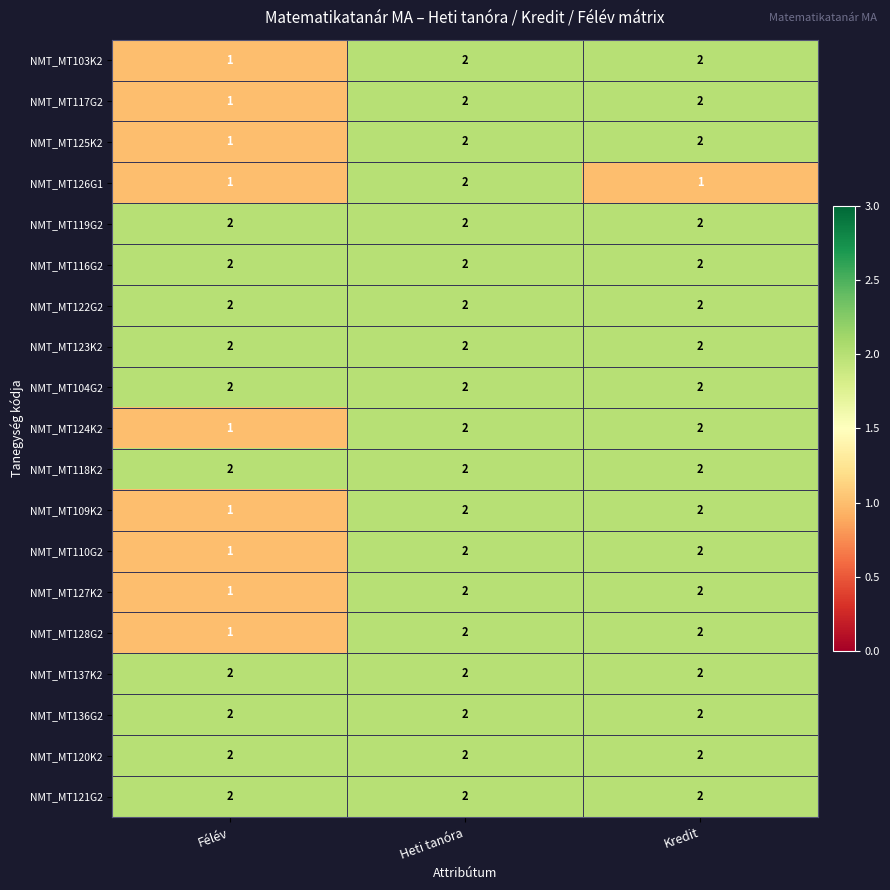

What is the total value across all series at Félév?

29